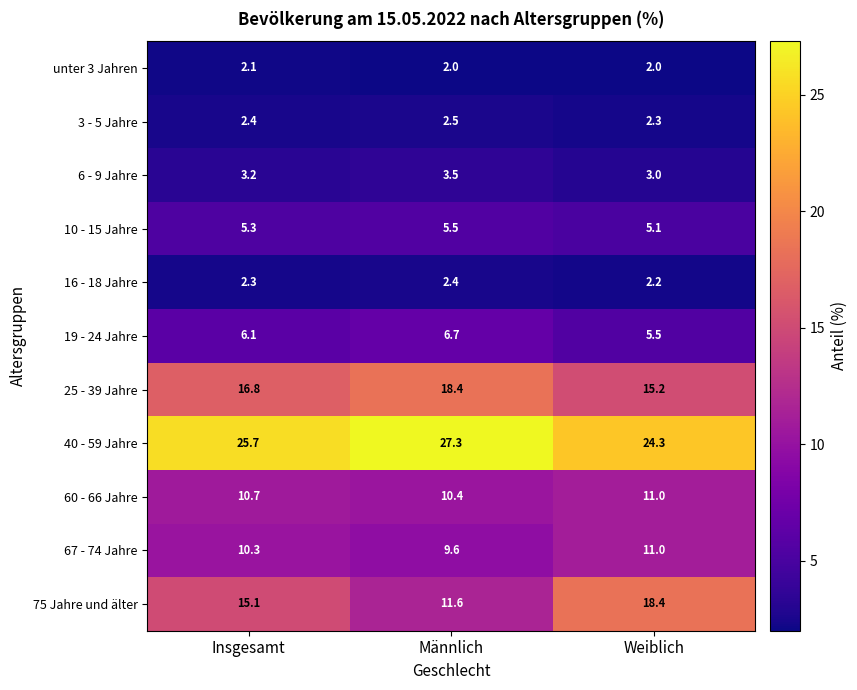

What is the spread (max minus min) of values at Männlich?

25.3